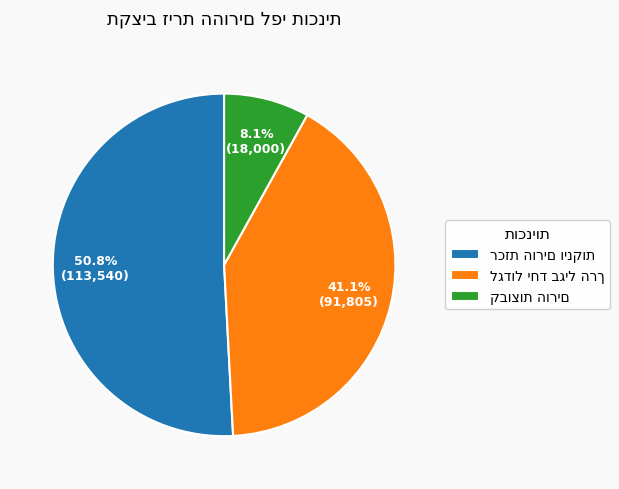

Is there a majority slice in this chart?

Yes